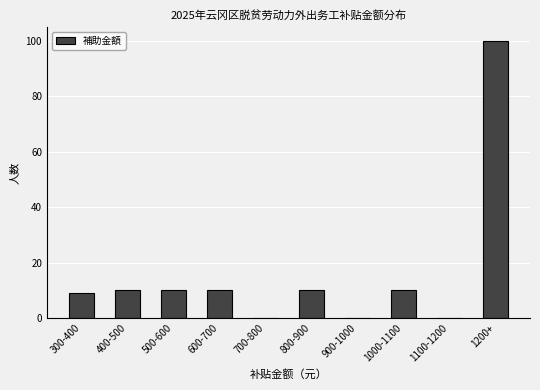

Reading left to right, extract all data points from this chart.

300-400=9	400-500=10	500-600=10	600-700=10	700-800=0	800-900=10	900-1000=0	1000-1100=10	1100-1200=0	1200+=100